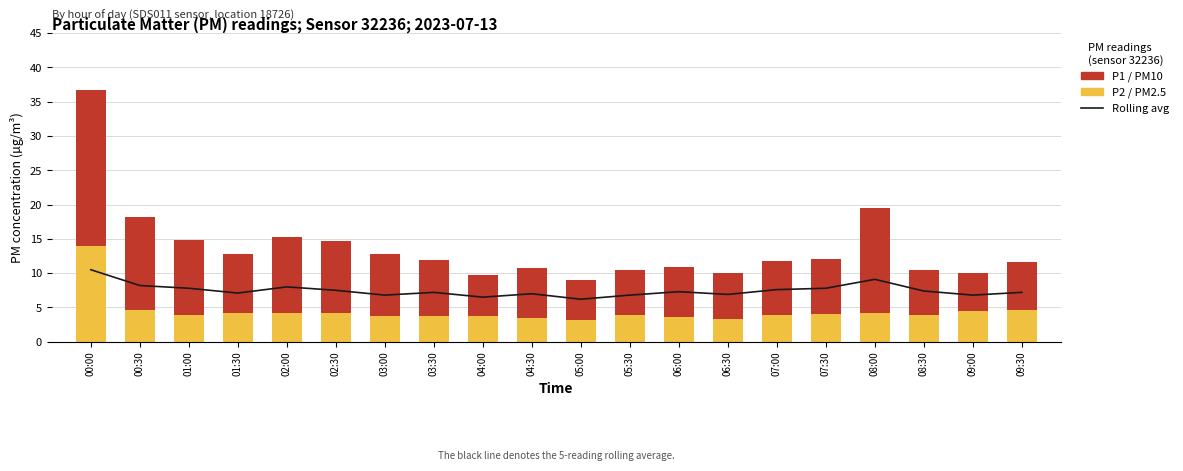

What is the label of the 14th bar from the right?

03:00